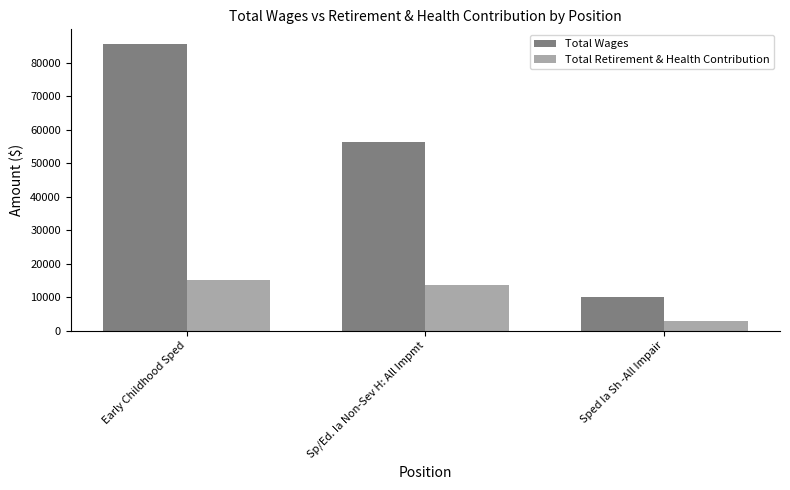

What are all the series names shown in the legend?

Total Wages, Total Retirement & Health Contribution